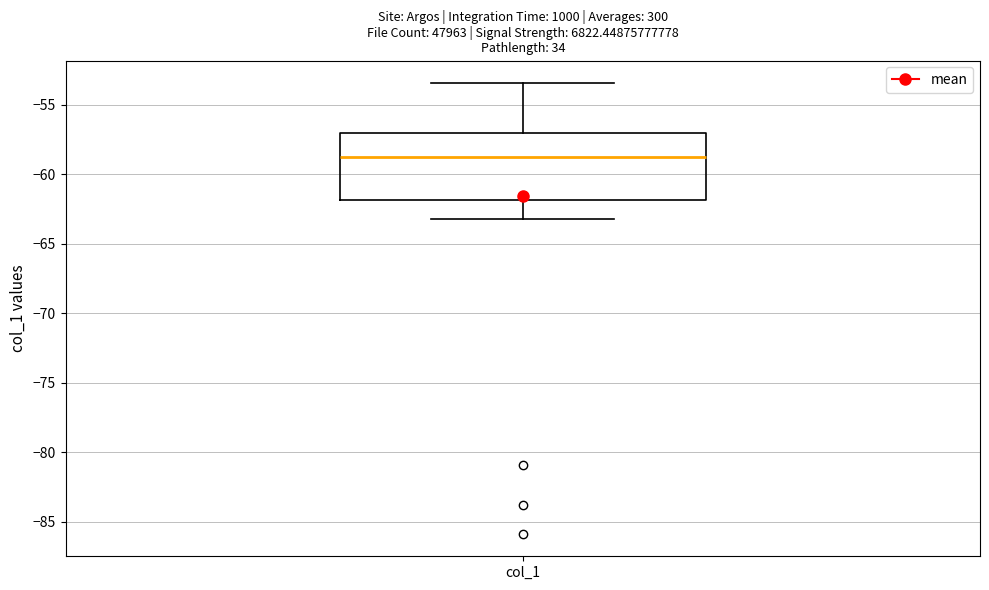

Transcribe this box plot: give where the median line is, the range the box spans, and where the two whiskers end, as read against the y-axis. The values are not printed on the chart, so give them approximately, as read against the axis.

median -59.0, box -62.0 to -57.0, whiskers -63.0 to -53.5